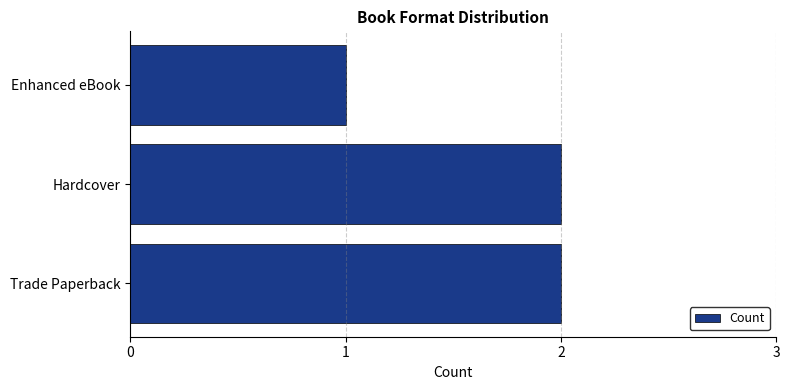

Approximately how many times larger is the value at Trade Paperback compared to Enhanced eBook?

2.0